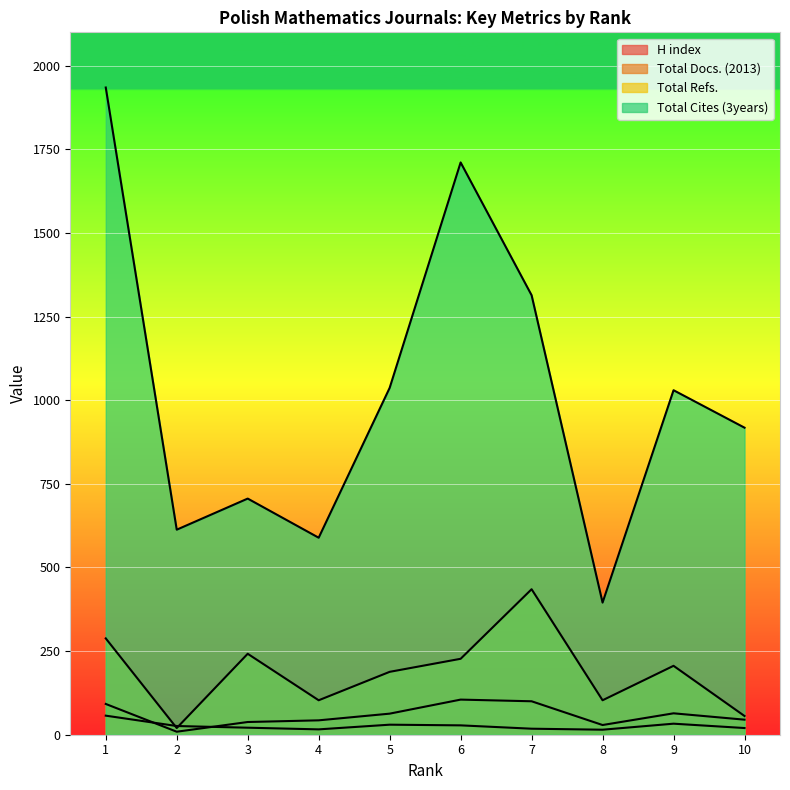

What is the difference between the maximum and minimum values in the H index series?

42